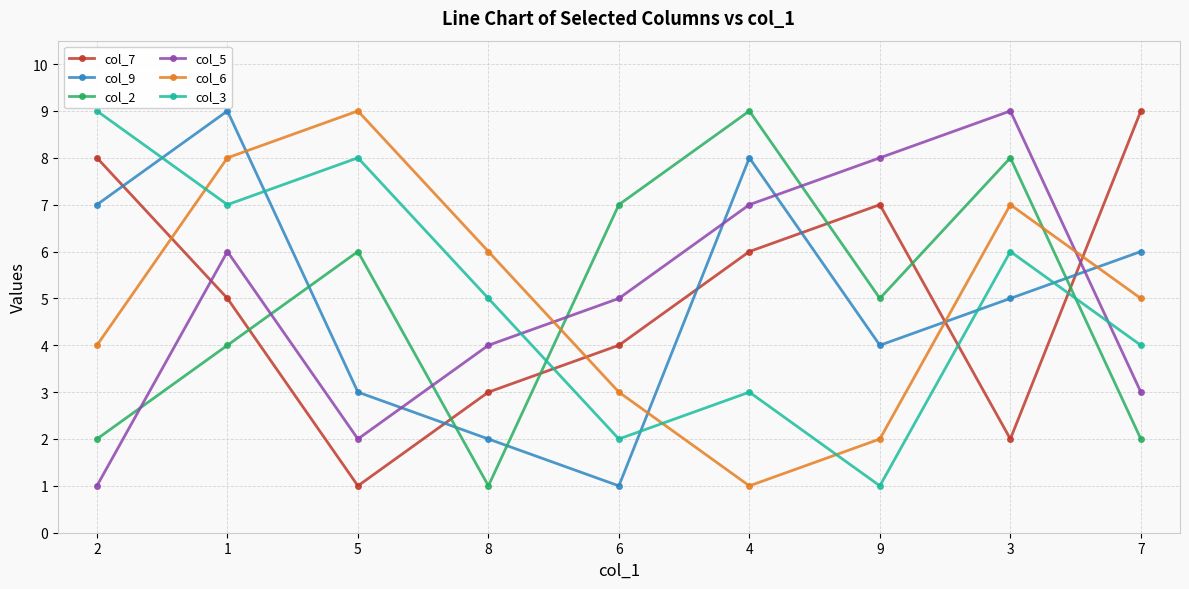

What is the difference between the maximum and minimum values in the col_2 series?

8